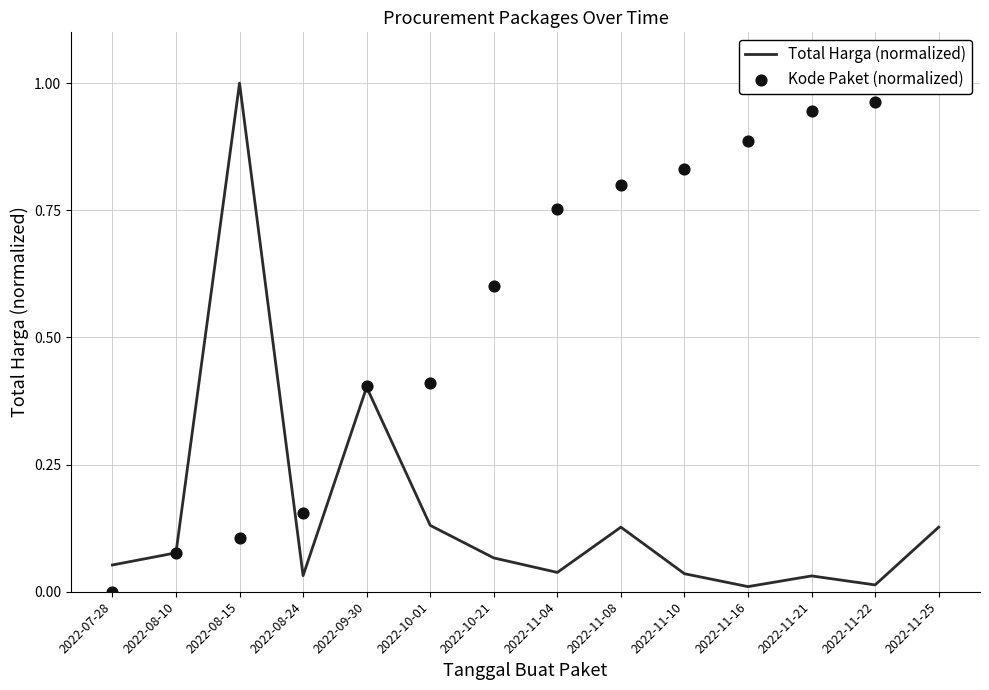

Which series contains the lowest Y value?

Kode Paket (normalized)